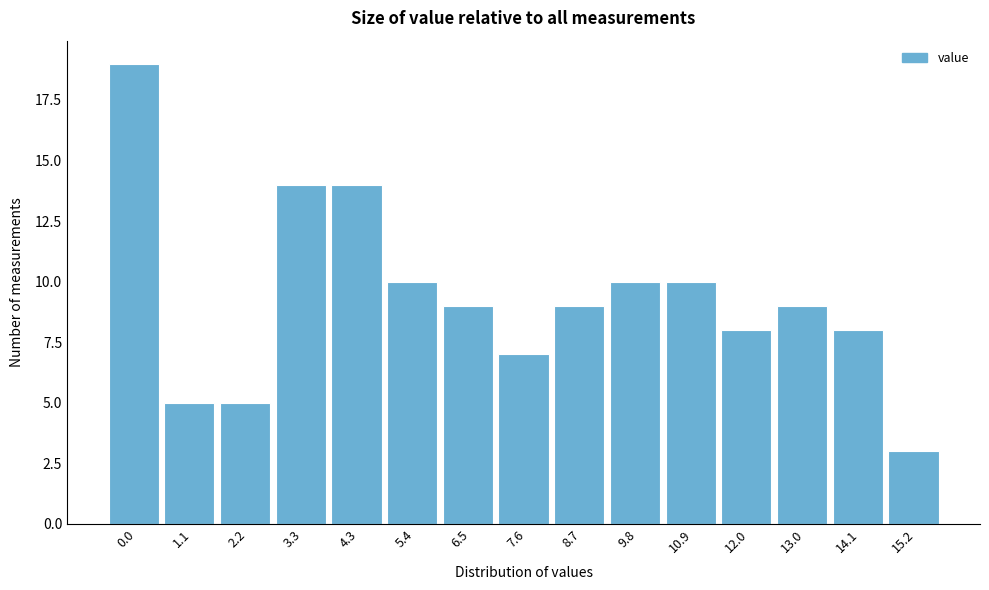

Reading right to left, what are all the values shown in this chart?

15.2=3	14.1=8	13.0=9	12.0=8	10.9=10	9.8=10	8.7=9	7.6=7	6.5=9	5.4=10	4.3=14	3.3=14	2.2=5	1.1=5	0.0=19